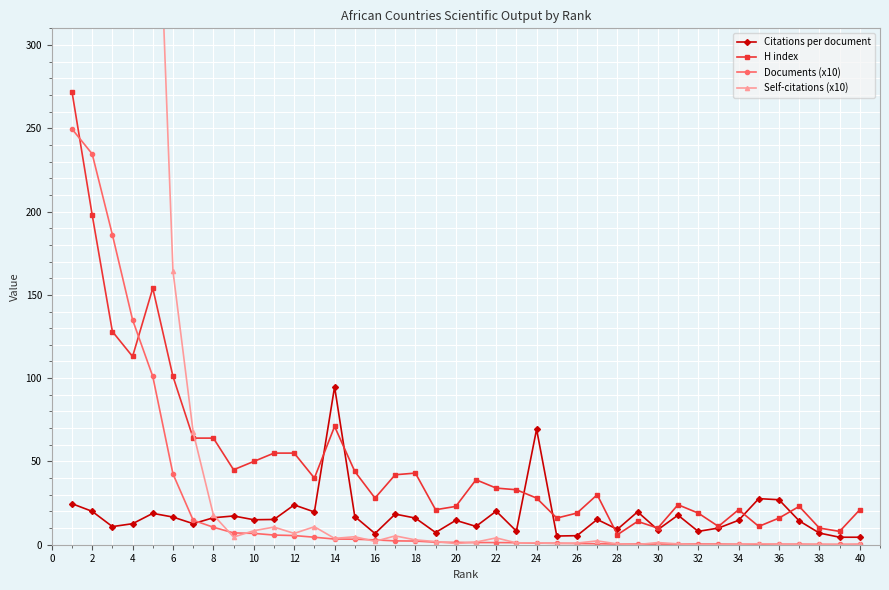

At how many categories does at least one series exceed 656?

2